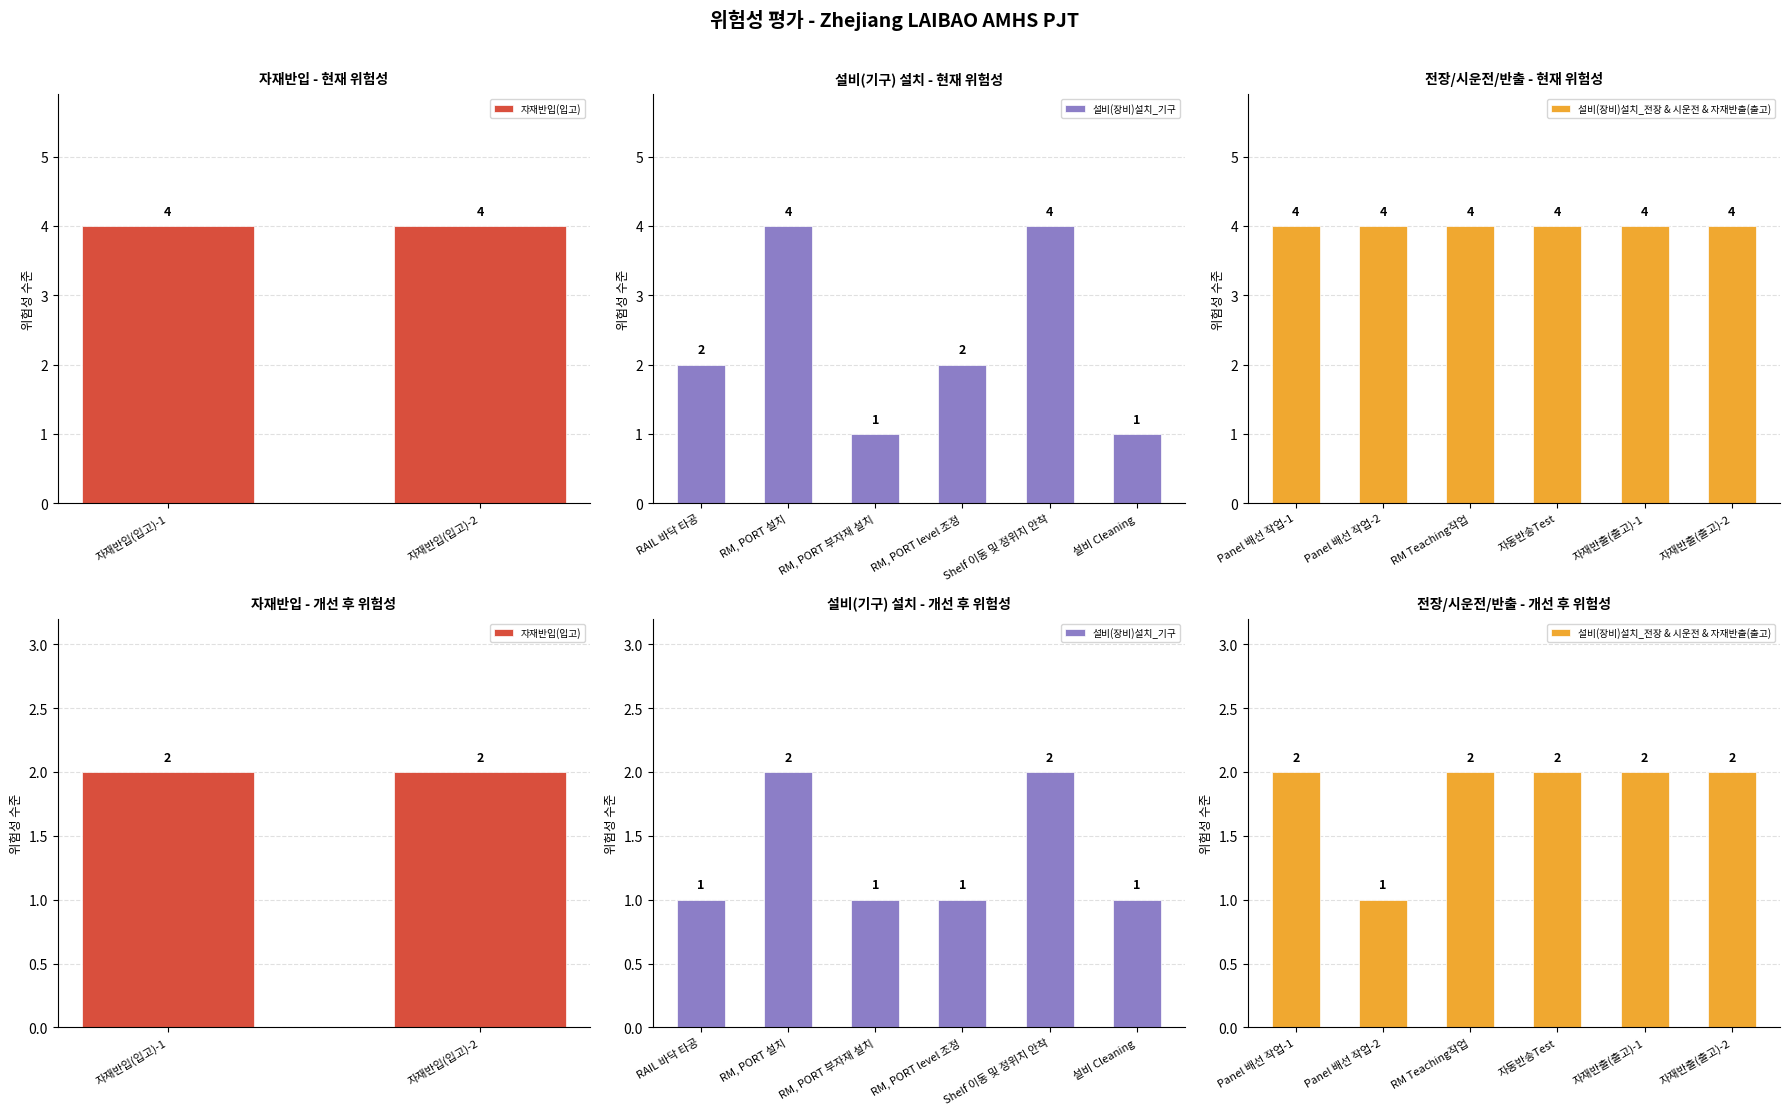

At how many categories does at least one series exceed 3?

10